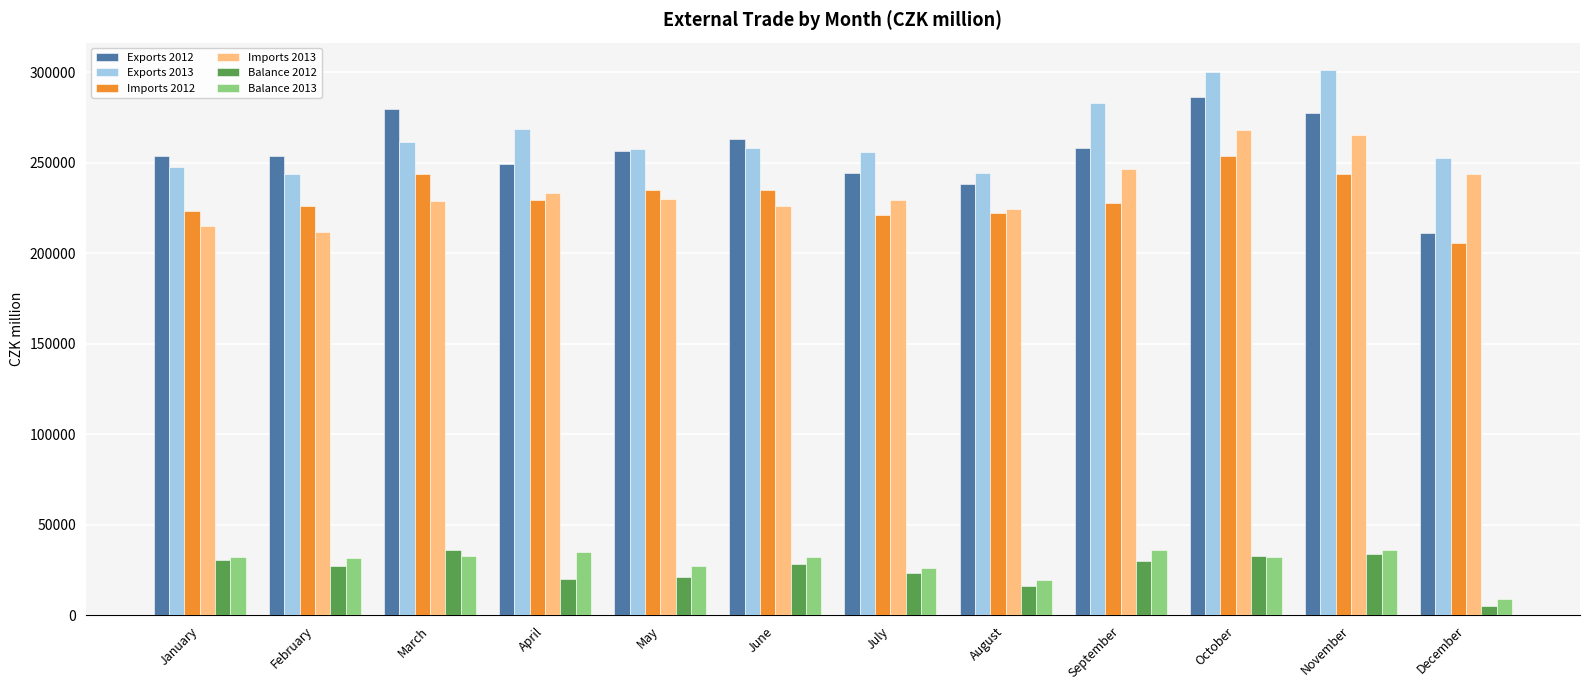

What is the average value of the Imports 2012 series?

230574